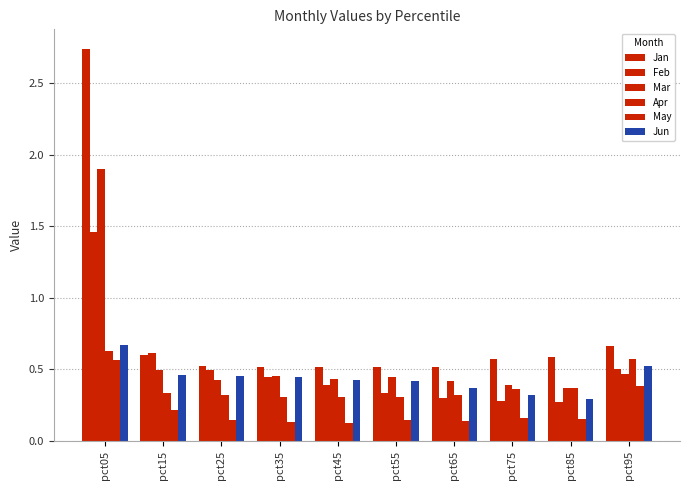

Does the chart contain any negative values?

No